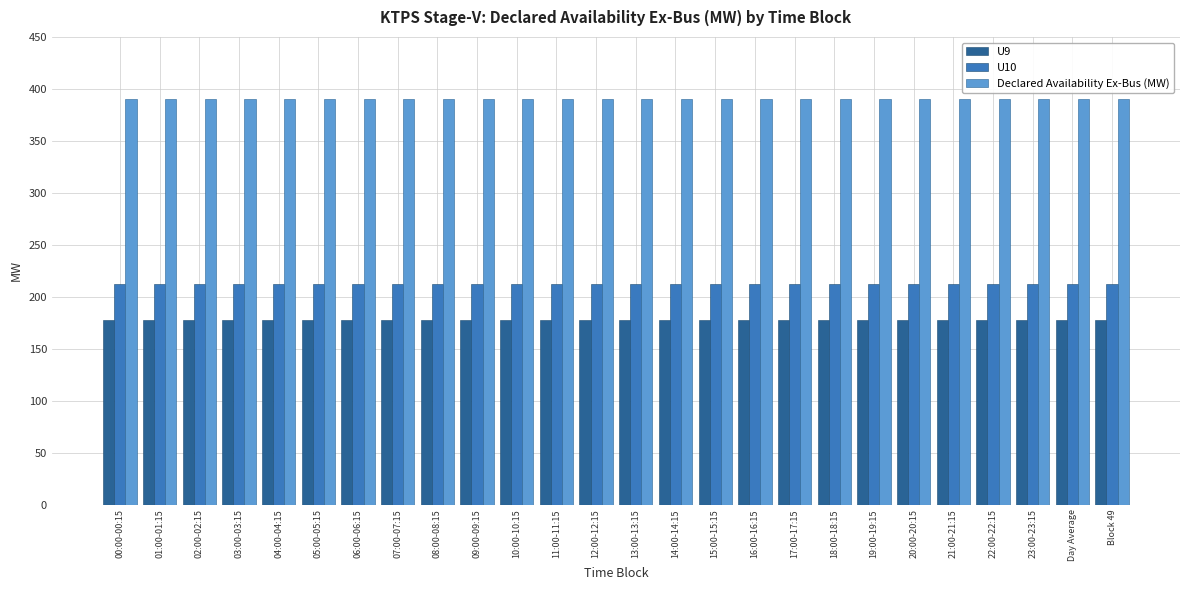

What is the sum of the Declared Availability Ex-Bus (MW) values at 09:00-09:15 and 07:00-07:15?

780